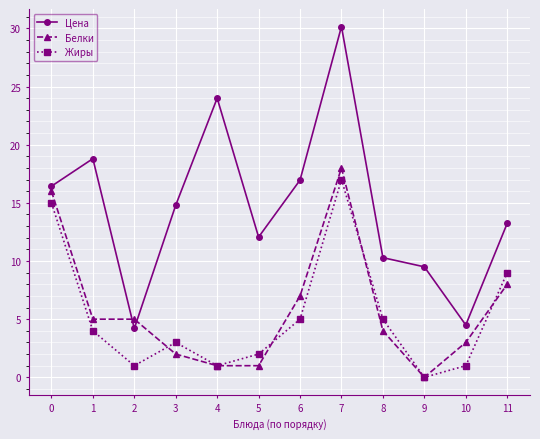

What is the difference between the maximum and minimum values in the Цена series?

26.0